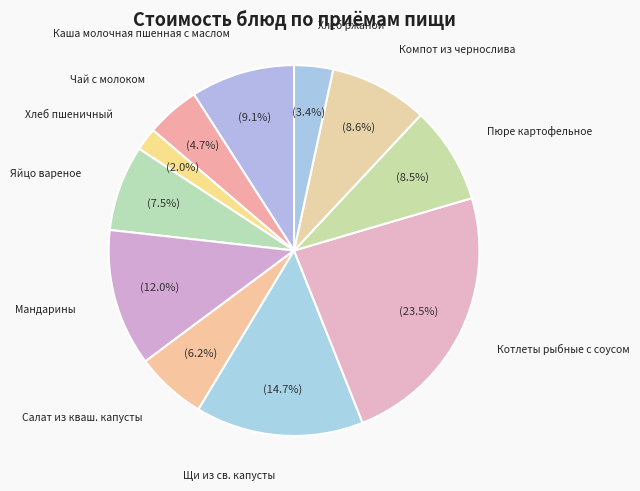

How many slices are in this pie chart?

11